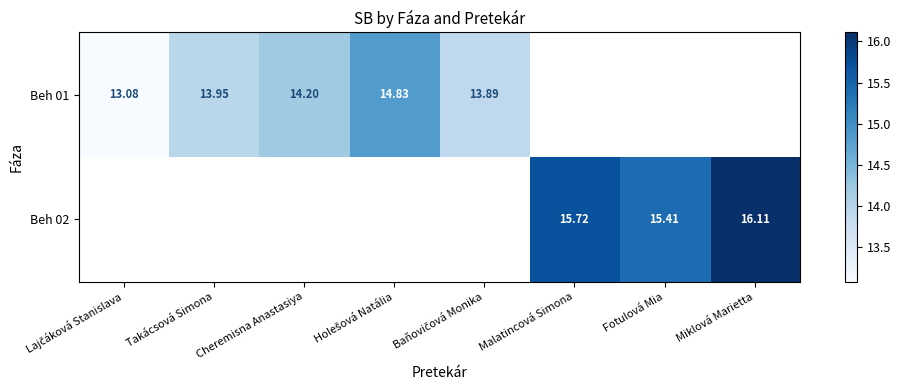

List the labels in order of Beh 01 value, smallest first.

Lajčáková Stanislava, Baňovičová Monika, Takácsová Simona, Cheremisna Anastasiya, Holešová Natália, Malatincová Simona, Fotulová Mia, Miklová Marietta